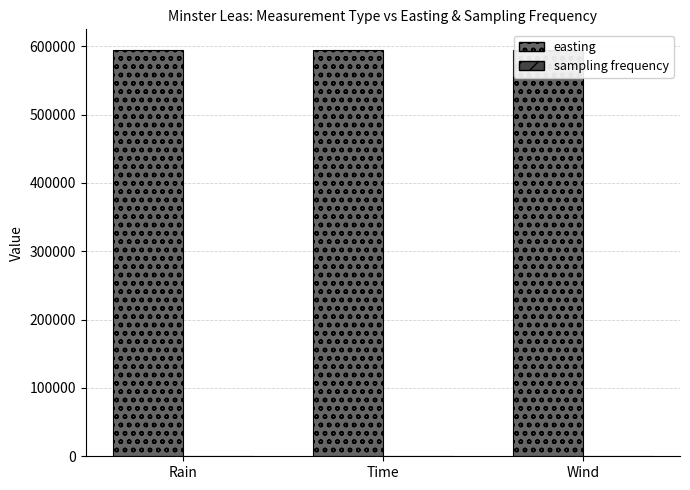

What position from the right is Wind?

1